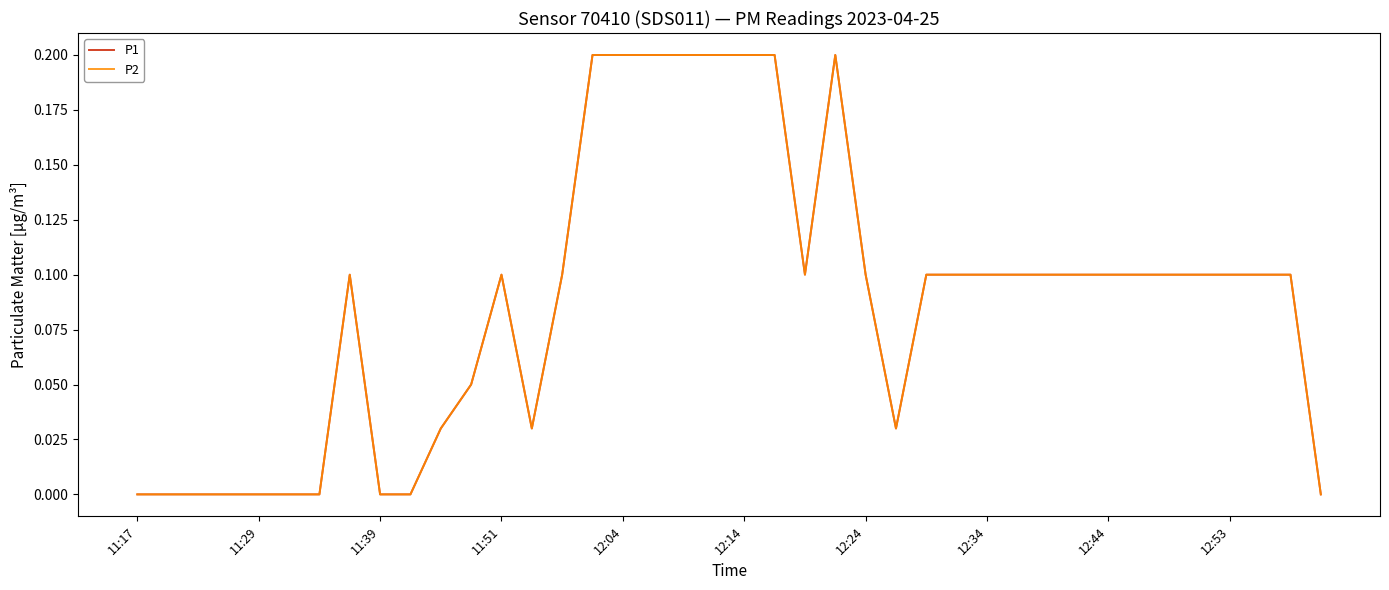

True or false: P1 and P2 cross at least once.

False